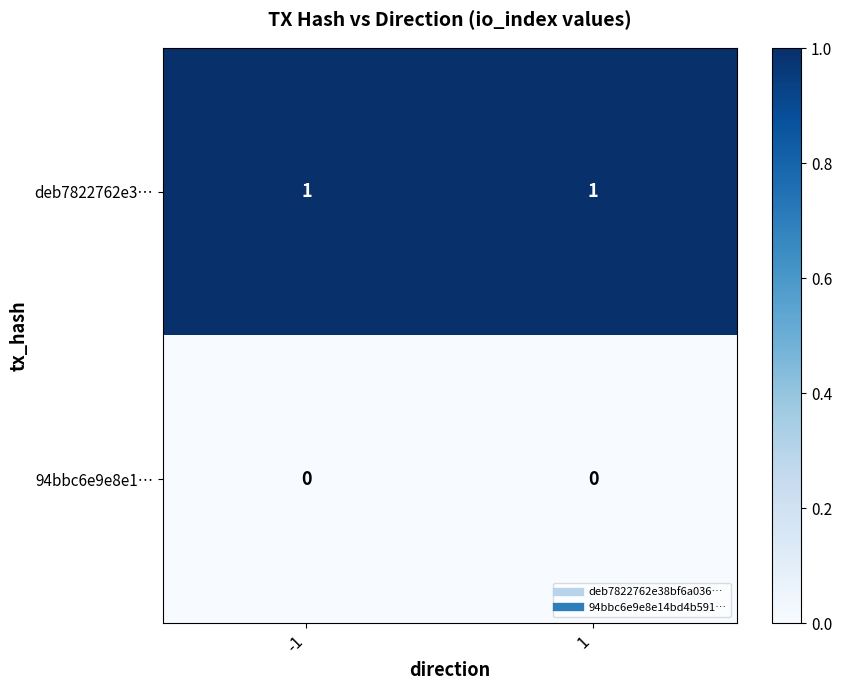

Rank the series at -1 from lowest to highest value.

94bbc6e9e8e1…, deb7822762e3…